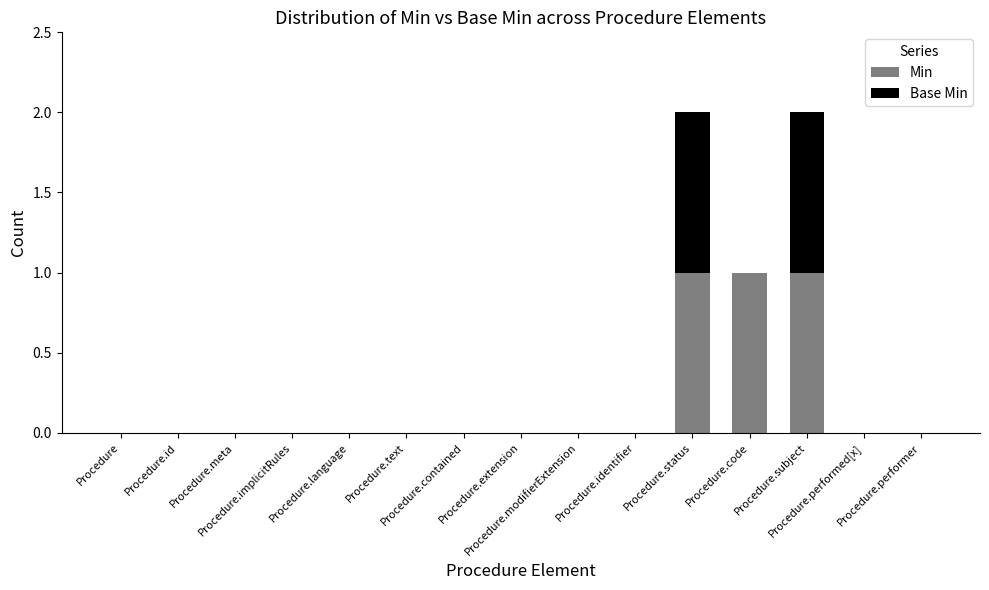

What is the sum of all Min values?

3